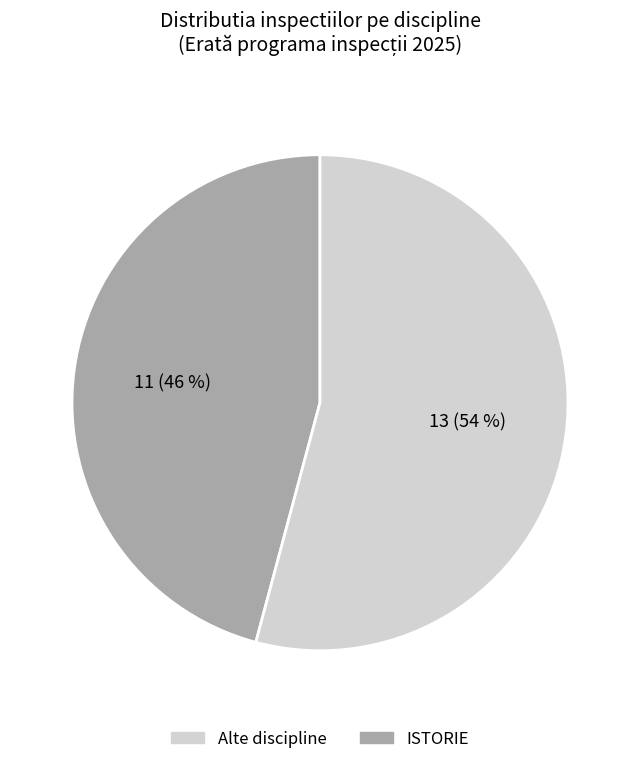

To the nearest percent, what is the difference between the largest and smallest slice percentages?

8%